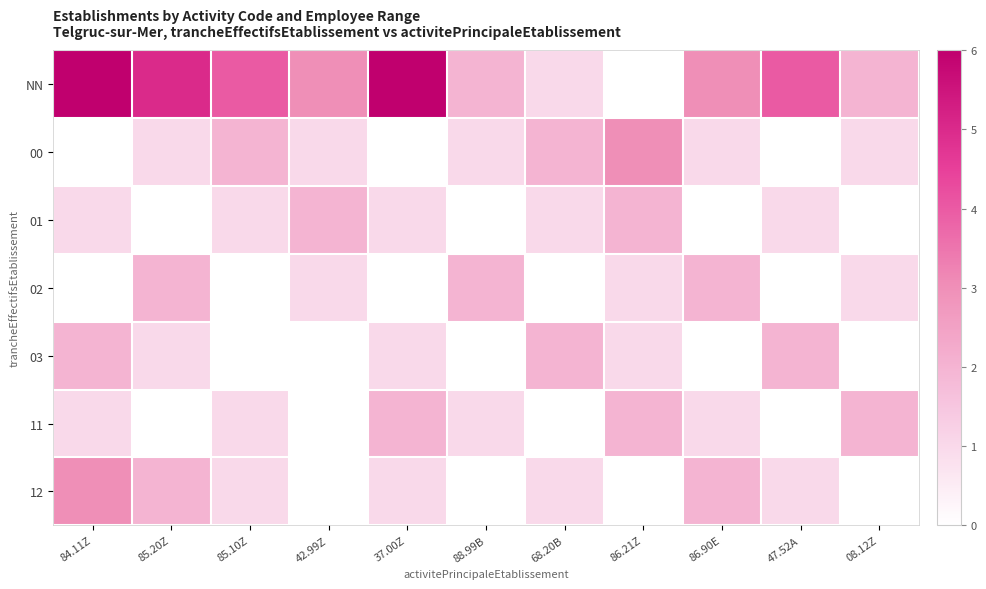

Which has a higher value, 84.11Z or 86.90E?

84.11Z